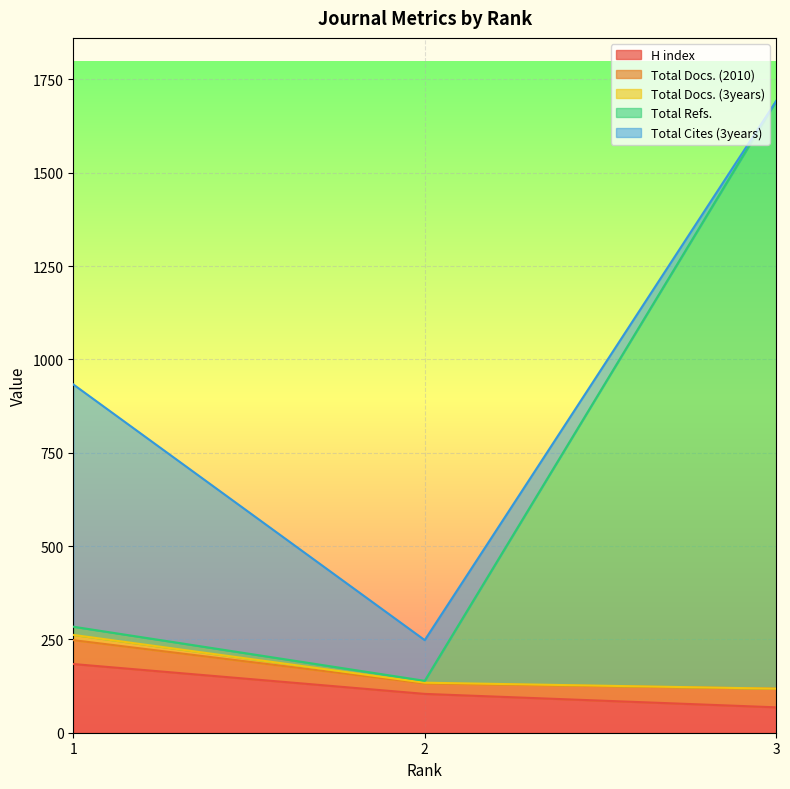

What is the difference between the H index values at 1 and 2?

80